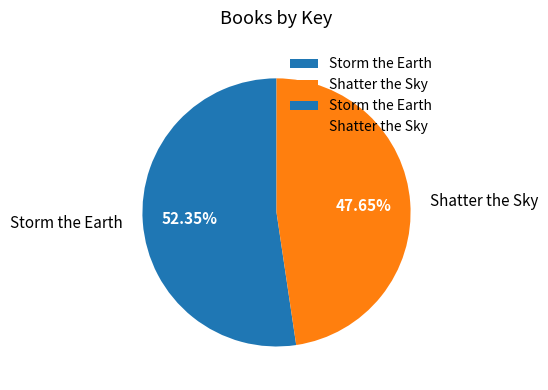

What is the smallest slice in the pie chart?

Shatter the Sky